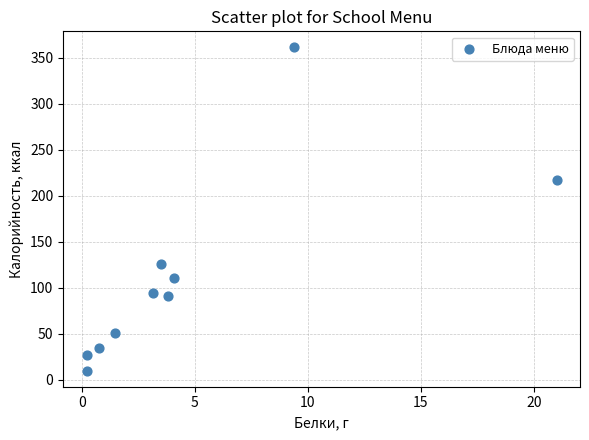

What is the range of X values (max minus min)?

20.8